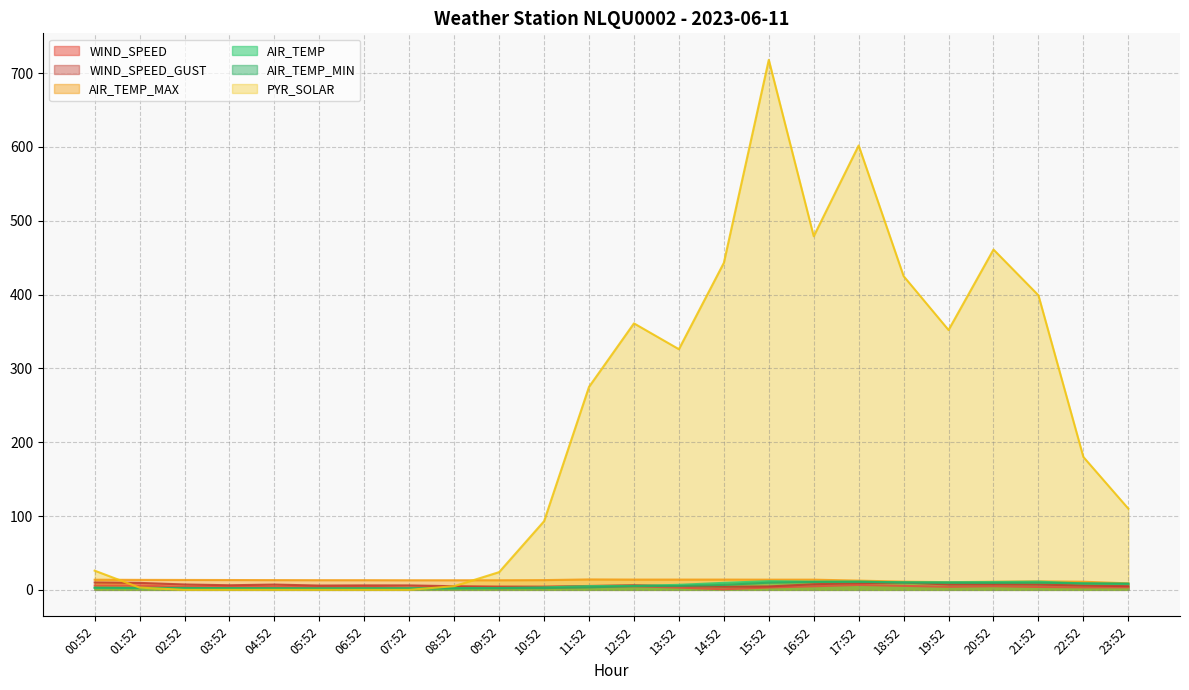

What are all the series names shown in the legend?

WIND_SPEED, WIND_SPEED_GUST, AIR_TEMP_MAX, AIR_TEMP, AIR_TEMP_MIN, PYR_SOLAR